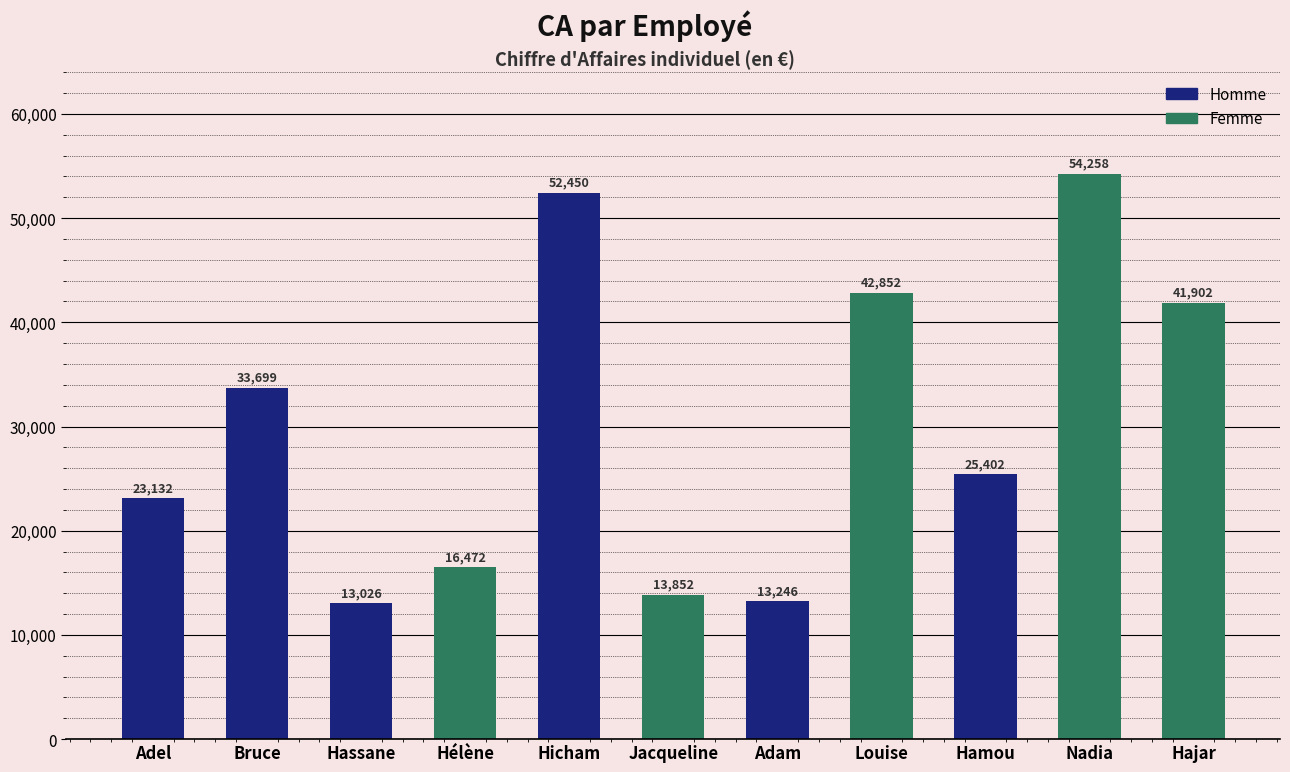

At which label is the value closest to 33642?

Bruce